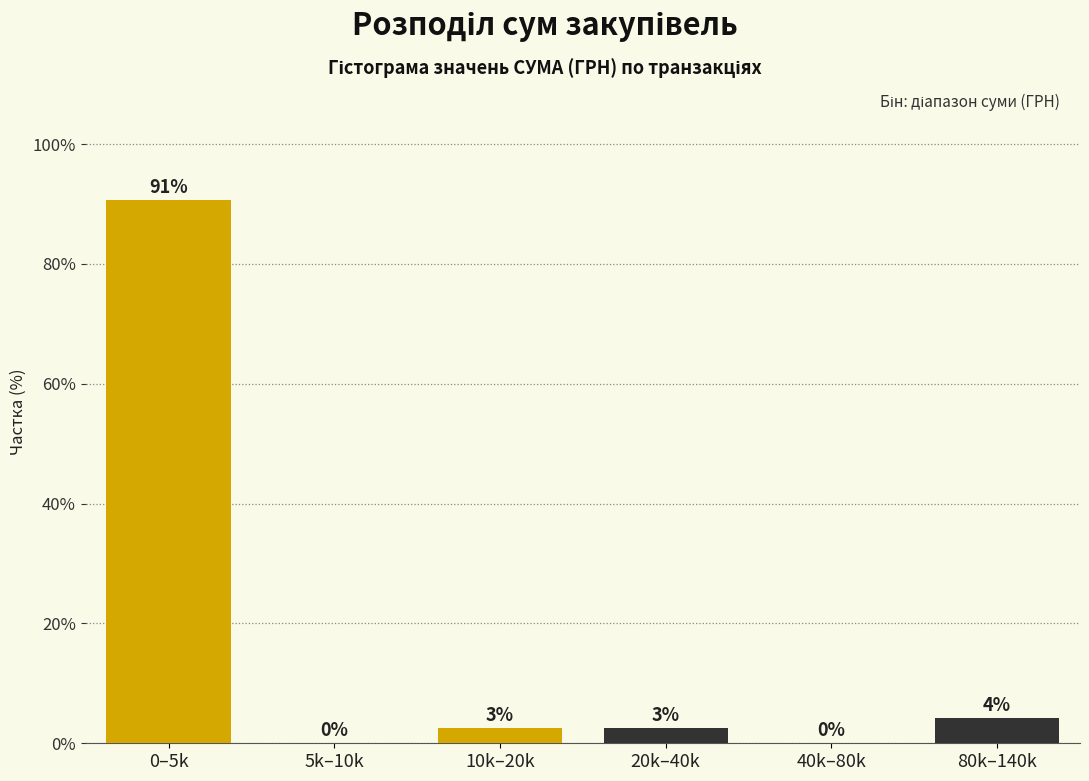

The value at 0–5k is 90.6. True or false?

True